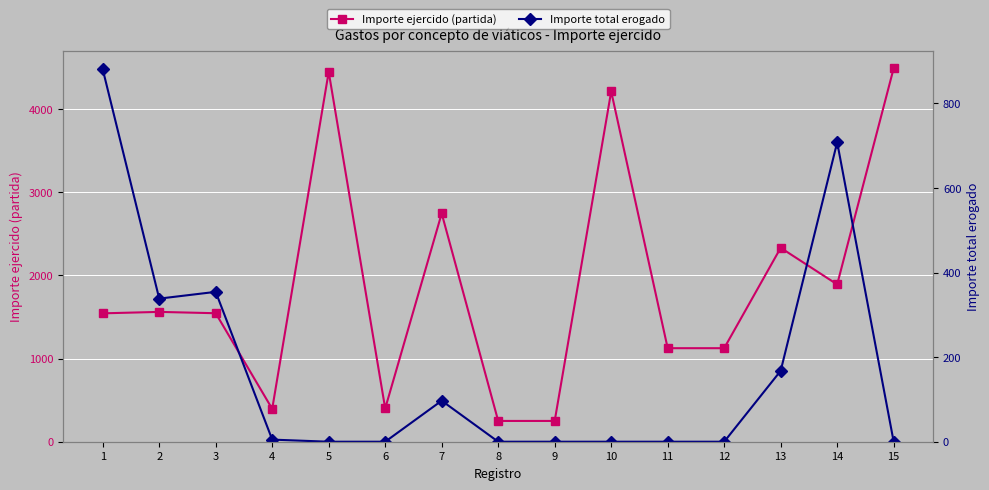

Count the number of categories in the chart.

15